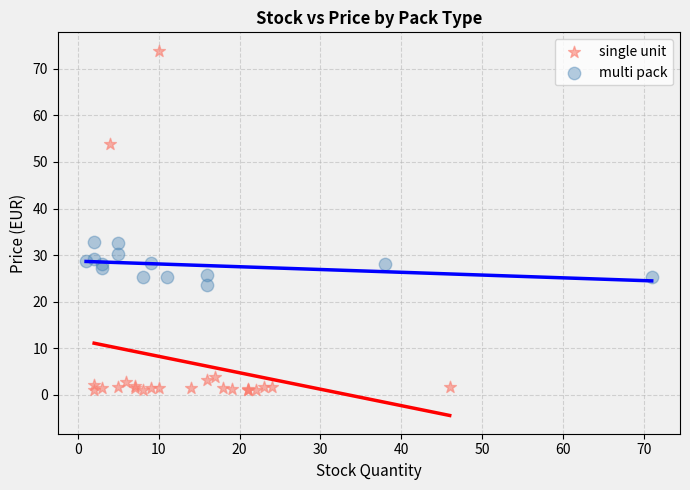

What are all the series names shown in the legend?

single unit, multi pack